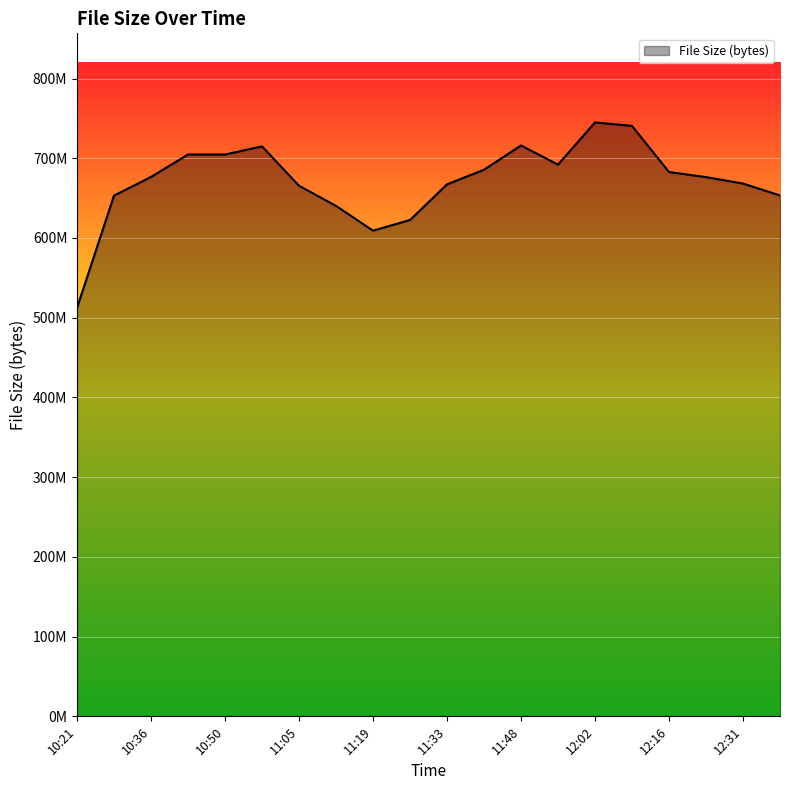

Is this an area chart (filled region under the line)?

Yes